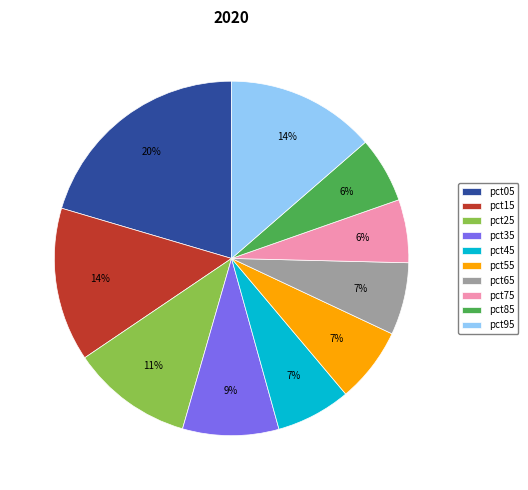

True or false: pct65 accounts for 1% of the total.

False